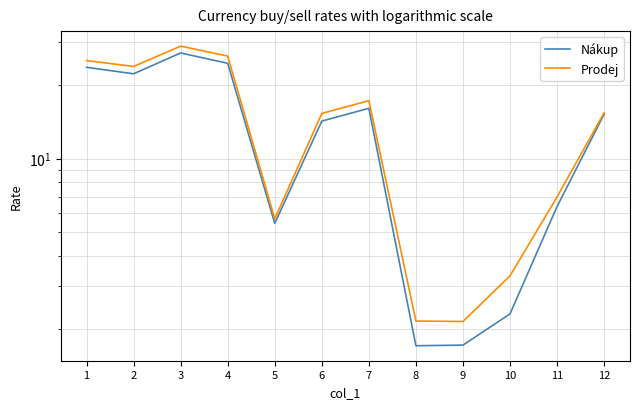

Reading right to left, what are all the values shown in this chart?

Nákup: 12=15.2	11=6.4	10=2.3	9=1.7	8=1.7	7=16.1	6=14.3	5=5.4	4=24.6	3=27.2	2=22.3	1=23.7
Prodej: 12=15.4	11=7.0	10=3.3	9=2.1	8=2.2	7=17.3	6=15.3	5=5.7	4=26.4	3=29.0	2=23.9	1=25.3